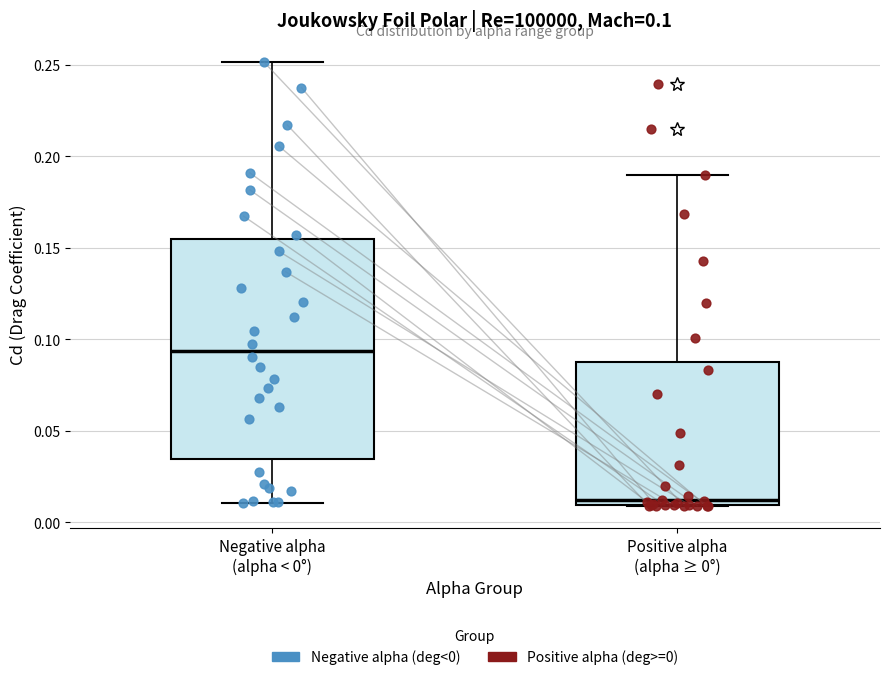

Which box has the highest median line?

Negative alpha (alpha < 0°)